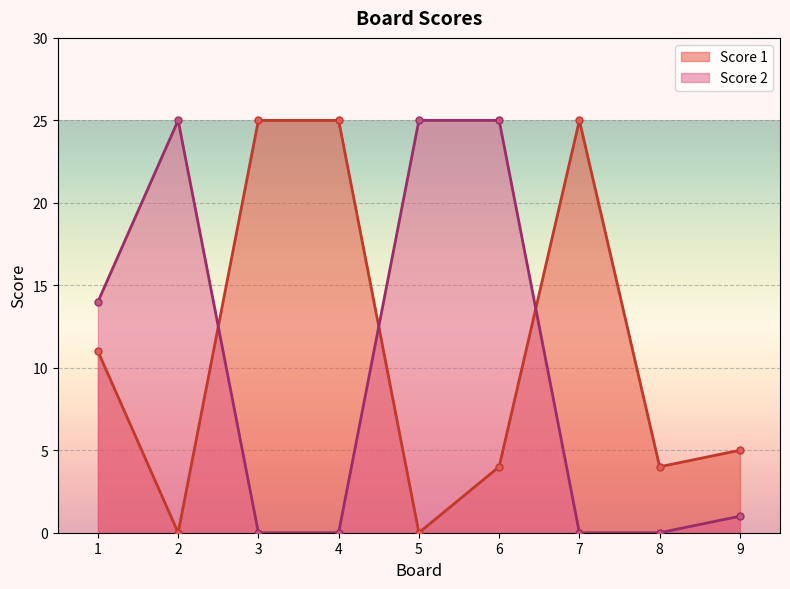

Rank the categories by Score 2 value from lowest to highest.

3, 4, 7, 8, 9, 1, 2, 5, 6